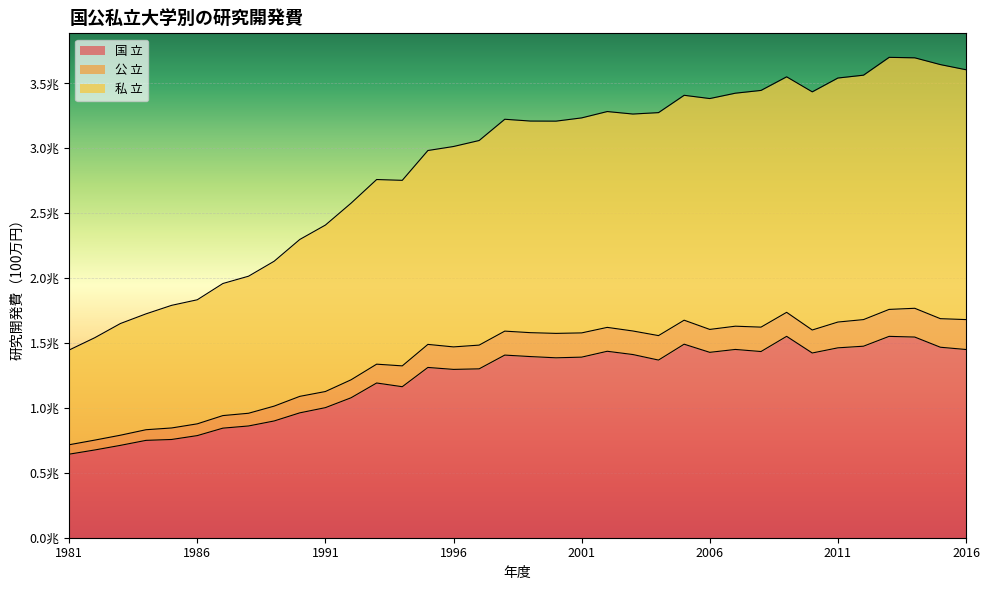

True or false: 公 立 and 私 立 cross at least once.

False